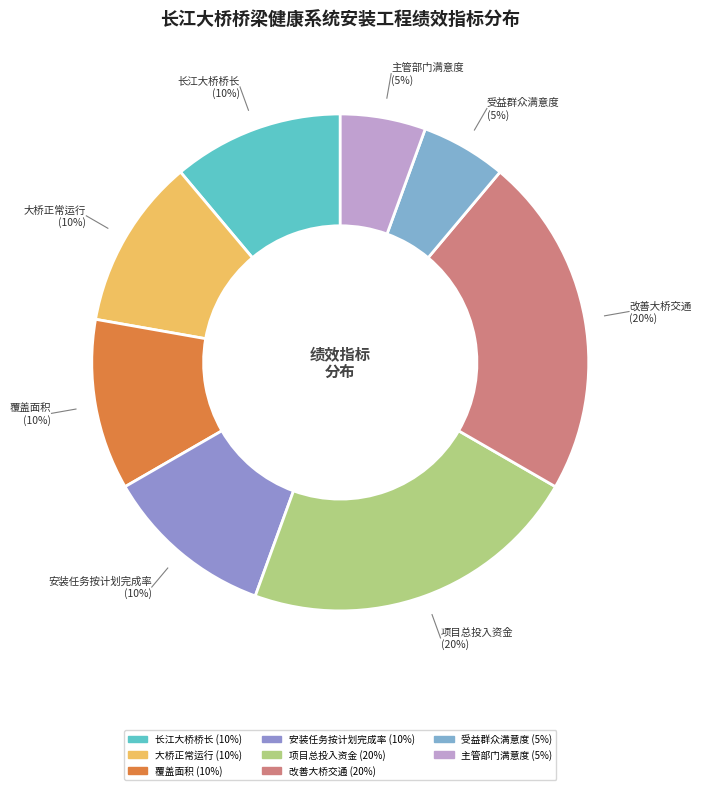

True or false: 安装任务按计划完成率 accounts for 2% of the total.

False